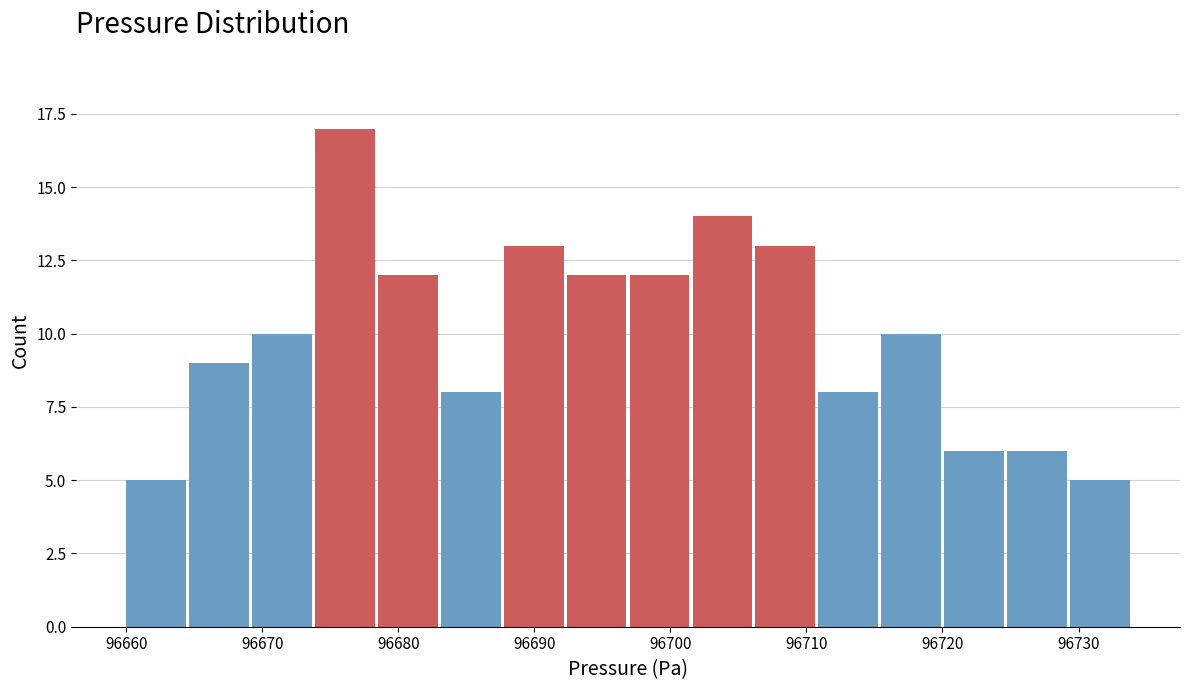

Reading left to right, transcribe this chart: for each bar, give the range it covers on the x-axis and its height. Neither the bar edges nor the heights are printed on the chart, so give them approximately, as read against the axes.

96660 to 96665: 5
96665 to 96669: 9
96669 to 96674: 10
96674 to 96679: 17
96679 to 96683: 12
96683 to 96688: 8
96688 to 96692: 13
96692 to 96697: 12
96697 to 96702: 12
96702 to 96706: 14
96706 to 96711: 13
96711 to 96716: 8
96716 to 96720: 10
96720 to 96725: 6
96725 to 96729: 6
96729 to 96734: 5